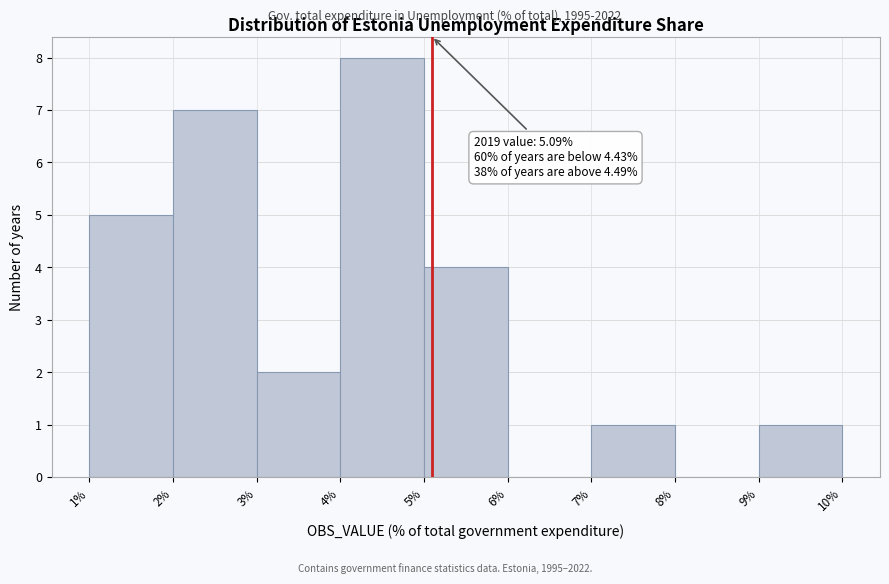

Which range on the x-axis has the tallest bar?

4% to 5%